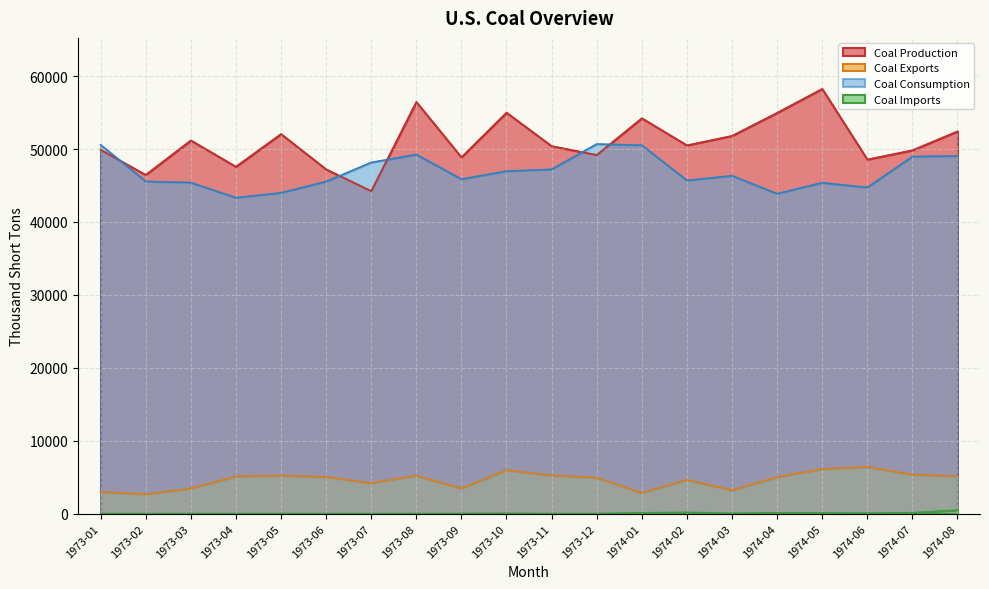

Reading right to left, list all the values displayed in this chart.

Coal Production: 52428.0	49835.0	48570.0	58251.0	54965.0	51809.0	50511.0	54228.0	49185.0	50408.0	54996.0	48870.0	56461.0	44235.0	47222.0	52061.0	47580.0	51188.0	46461.0	49901.0
Coal Exports: 5147.0	5356.0	6412.0	6137.0	5024.0	3219.0	4639.0	2853.0	4937.0	5261.0	5979.0	3461.0	5220.0	4197.0	5041.0	5231.0	5121.0	3470.0	2674.0	2995.0
Coal Consumption: 49061.1	48967.6	44734.0	45384.4	43875.4	46337.7	45704.4	50528.9	50686.6	47213.0	46978.2	45874.7	49255.3	48160.6	45542.7	43999.8	43326.5	45403.0	45564.8	50578.6
Coal Imports: 490.0	120.0	70.0	92.0	114.0	43.0	167.0	110.0	15.0	15.0	39.0	24.0	8.0	2.0	3.0	10.0	4.0	3.0	2.0	2.0